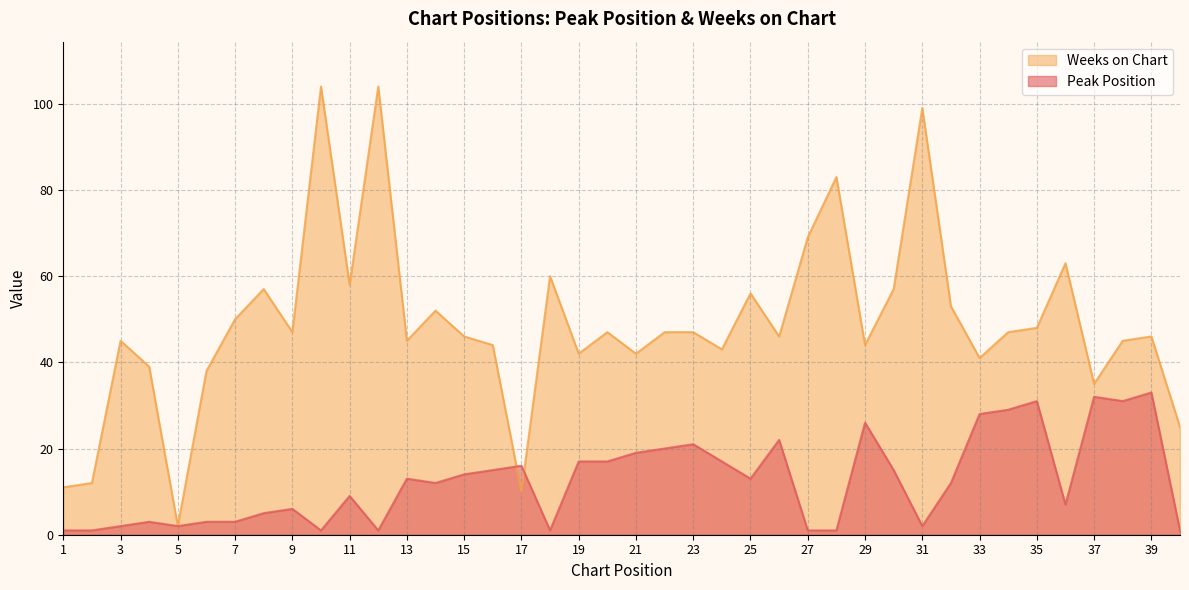

What is the value of the Peak Position point at the 4th from the left?

3